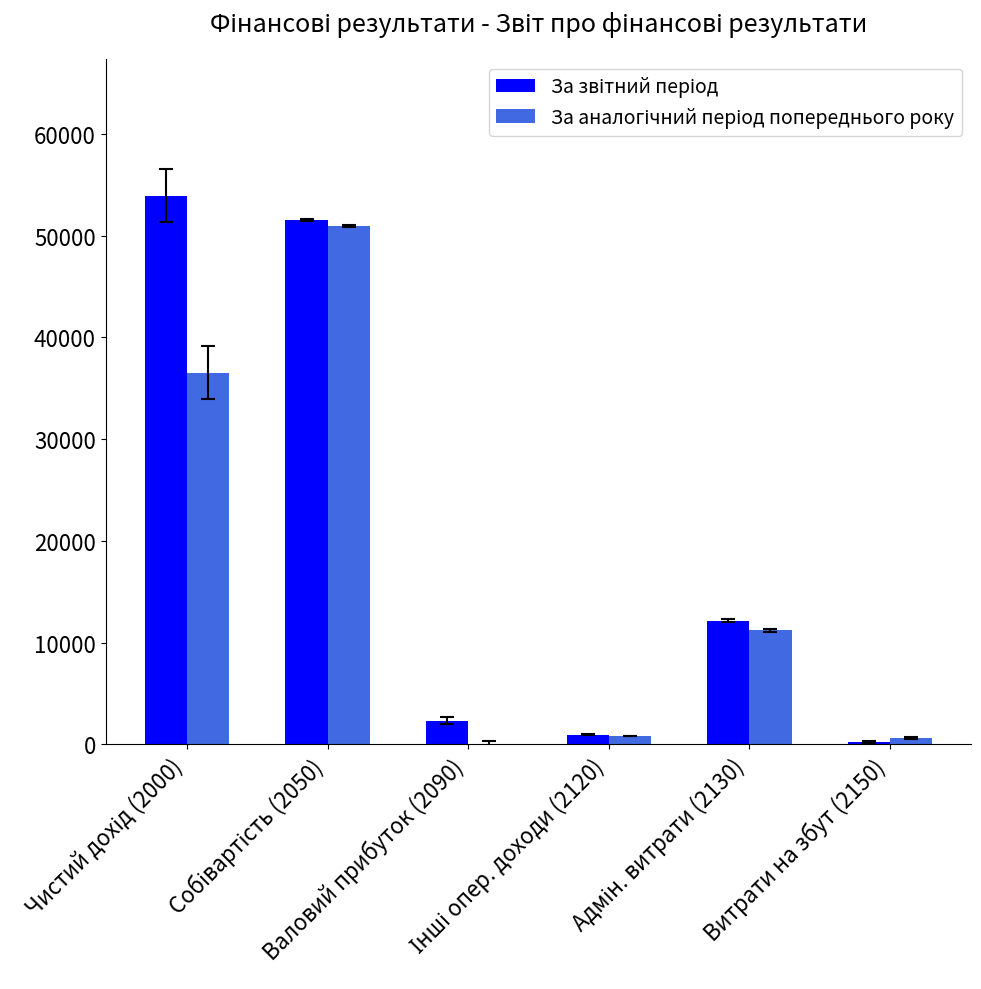

What is the greatest value displayed?

53909